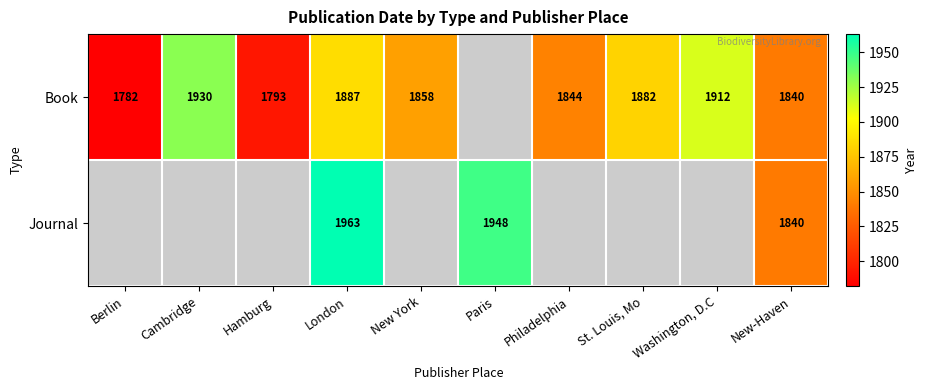

At which category is the sum across all series the highest?

London